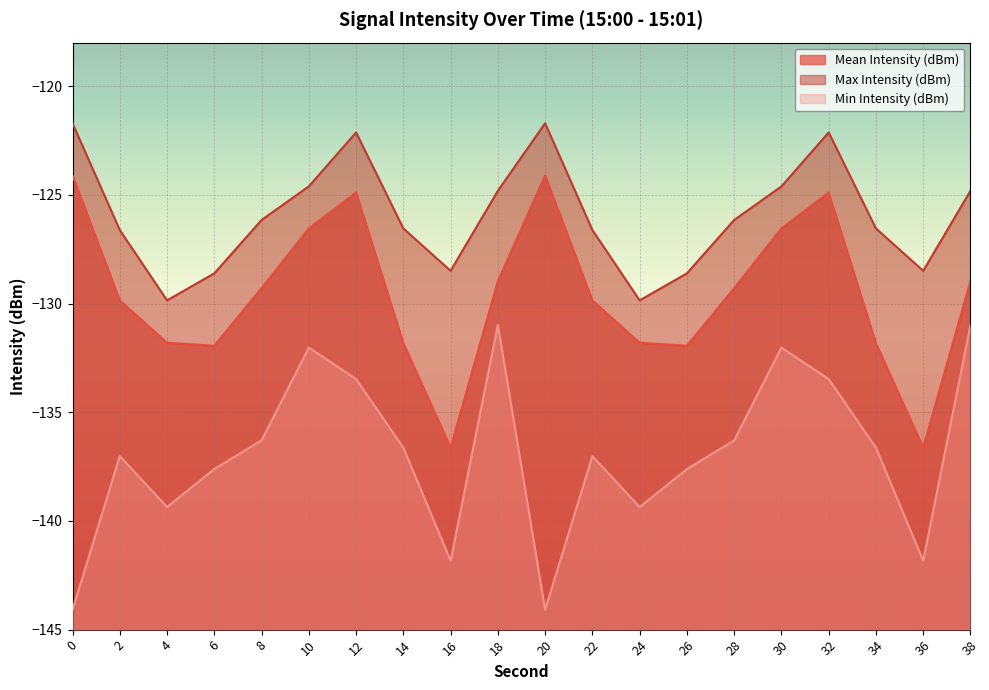

What is the value of the Mean Intensity (dBm) point at the 1st from the left?

-124.1